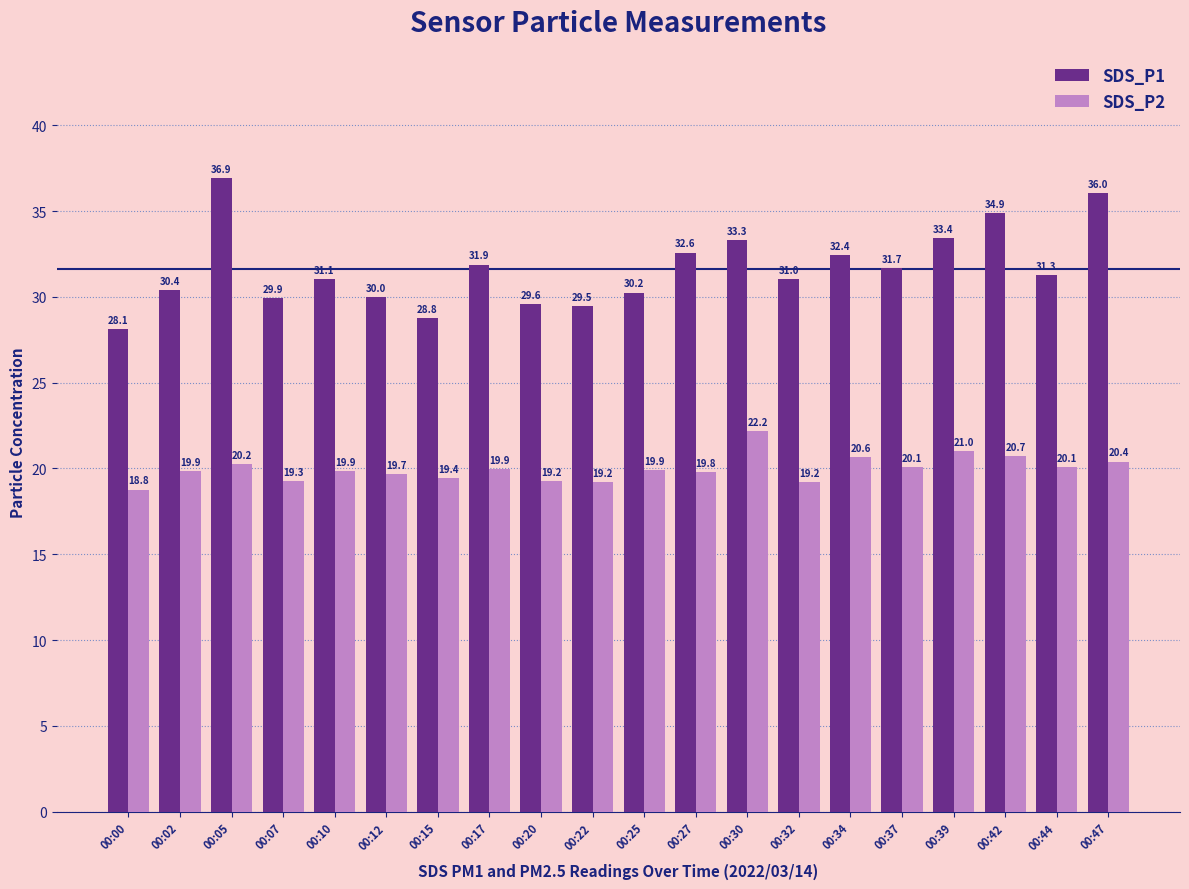

How many values in the SDS_P2 series exceed 19?

19